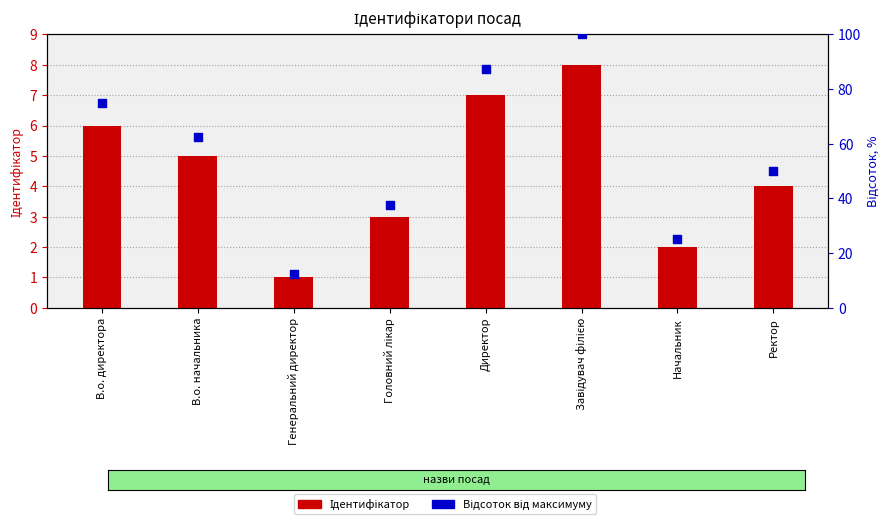

At how many categories does at least one series exceed 66?

3